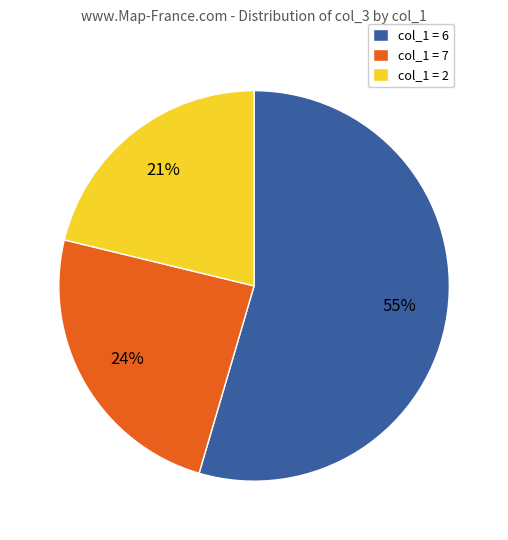

To the nearest percent, what percentage of the pie is col_1 = 2?

21%